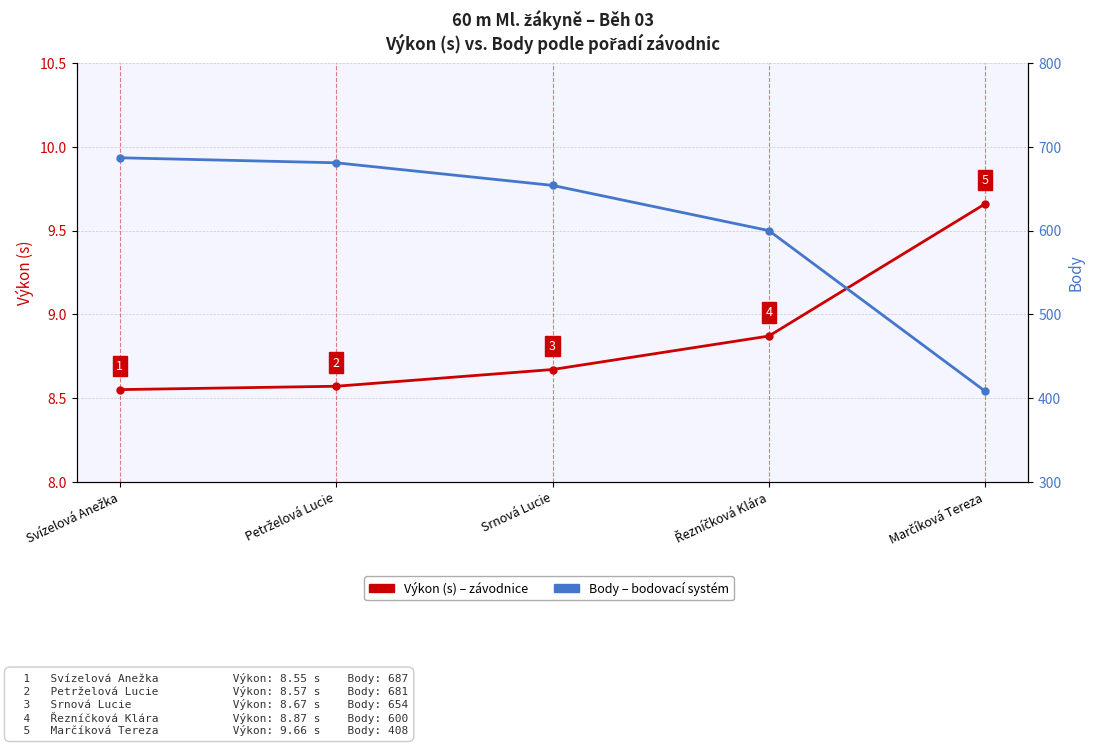

Which series changed the most between Řezníčková Klára and Marčíková Tereza?

Body